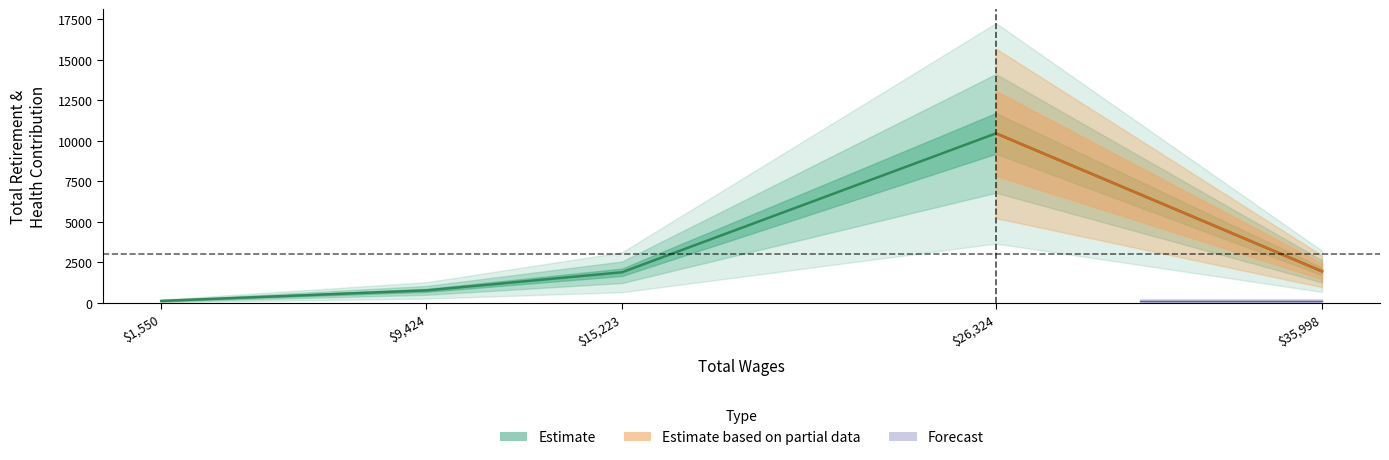

At which category does the chart reach its peak across all series?

26324.0